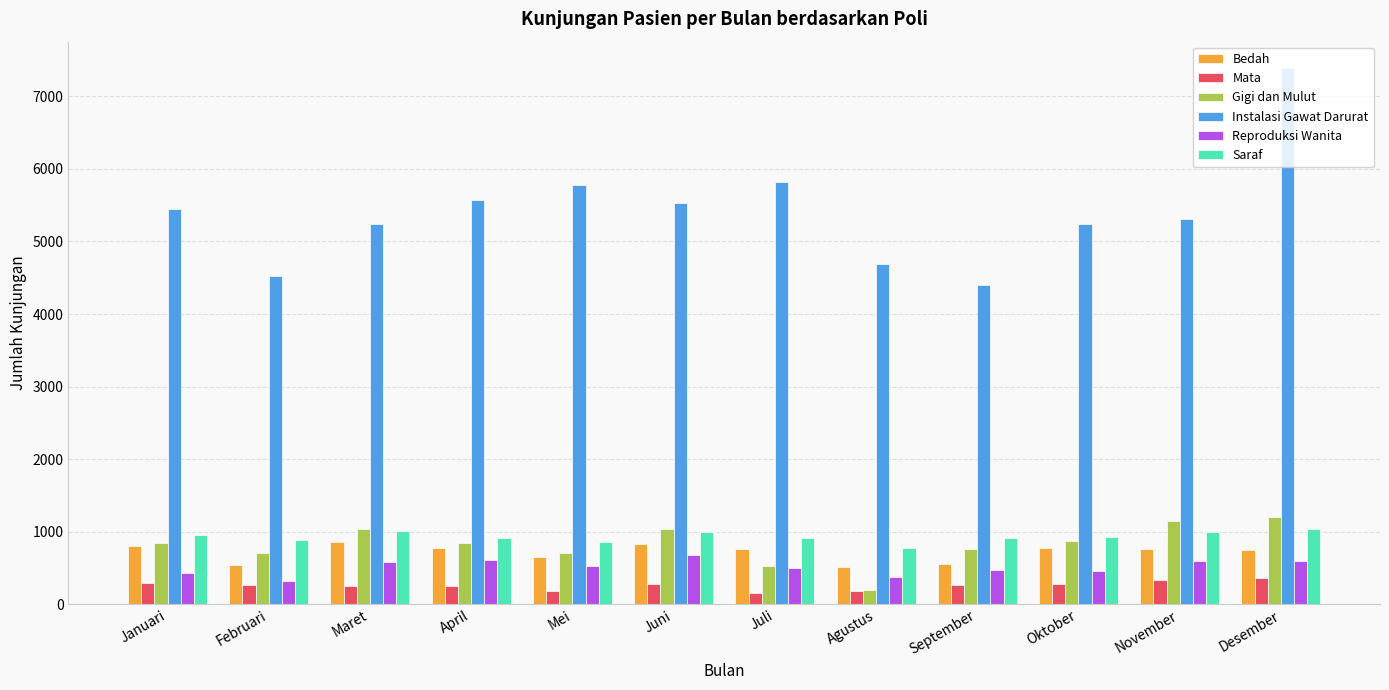

At which label does Instalasi Gawat Darurat reach its peak?

Desember